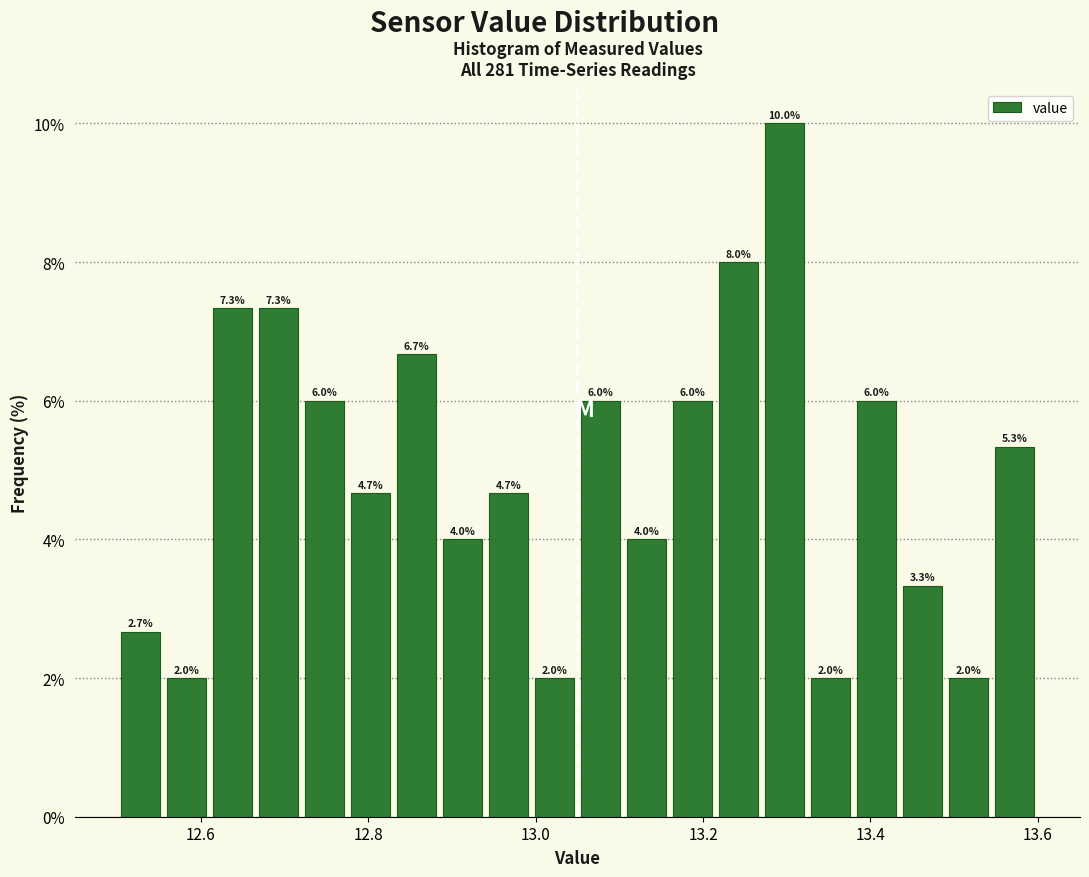

Around what value on the x-axis is the tallest bar? Give the approximate position of its centre, as read against the axis.

13.30